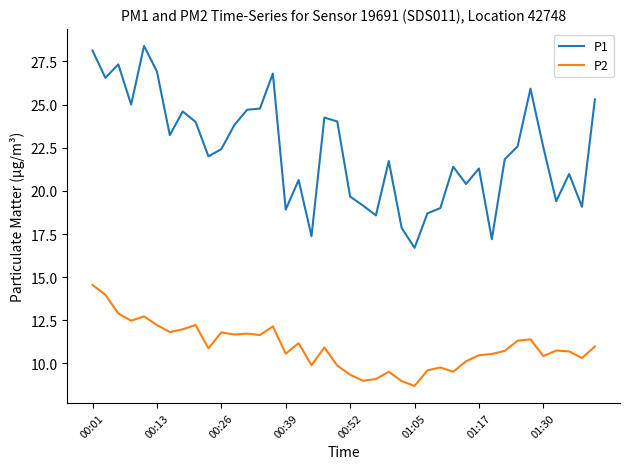

Count the number of data series in this chart.

2